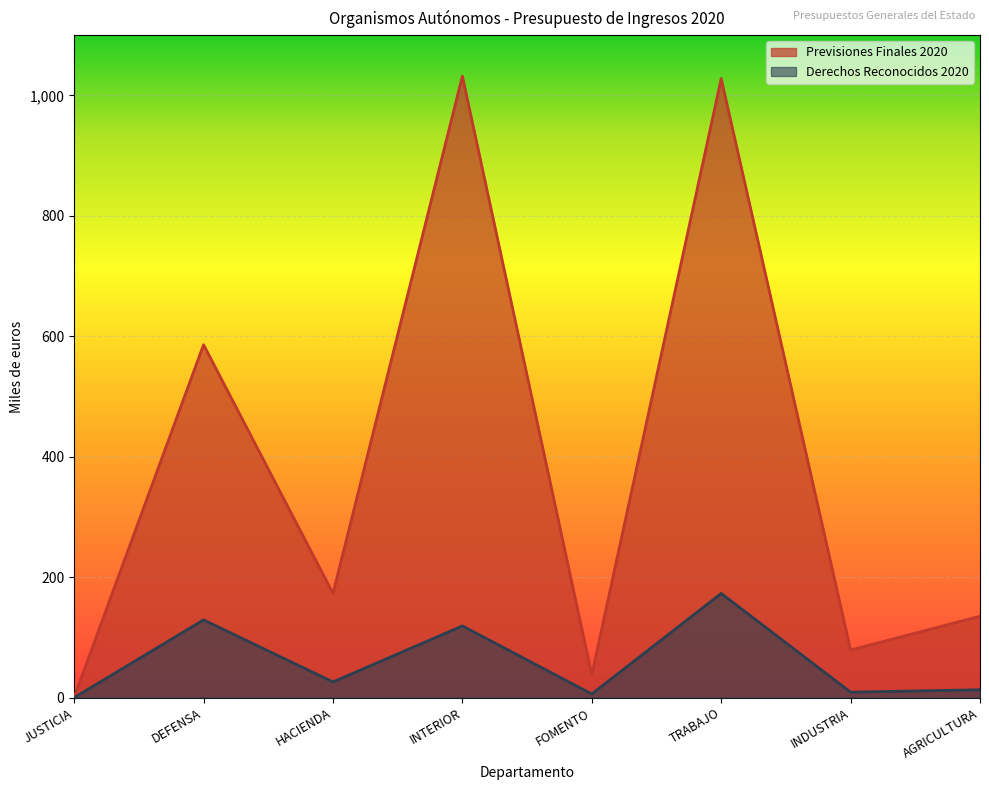

In Derechos Reconocidos 2020, how many points are lower than both neighbors (excluding endpoints)?

3